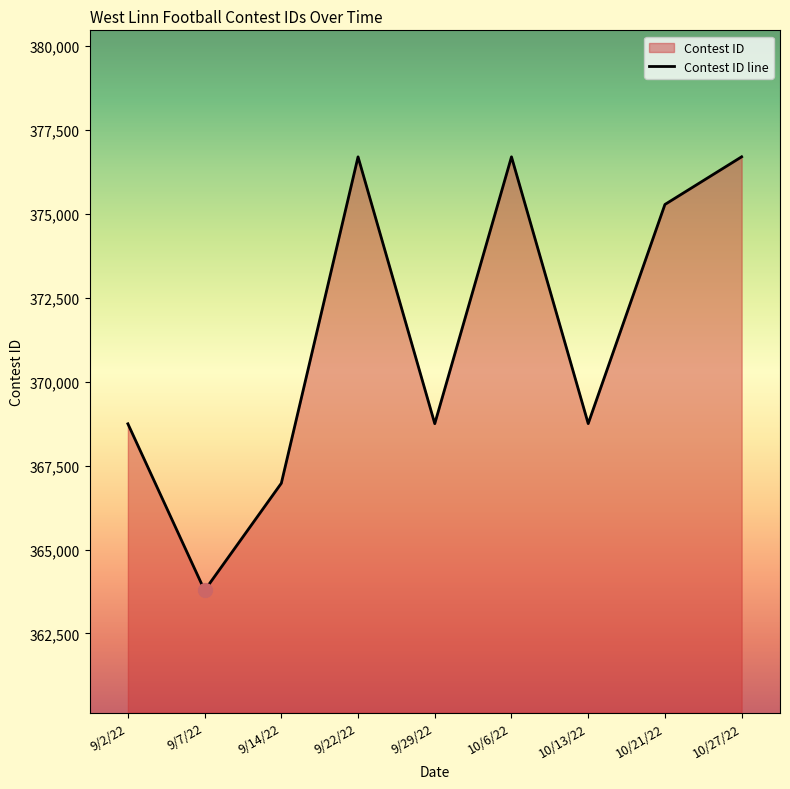

Reading right to left, extract all data points from this chart.

10/27/22=376699	10/21/22=375279	10/13/22=368752	10/6/22=376698	9/29/22=368750	9/22/22=376697	9/14/22=366976	9/7/22=363782	9/2/22=368746